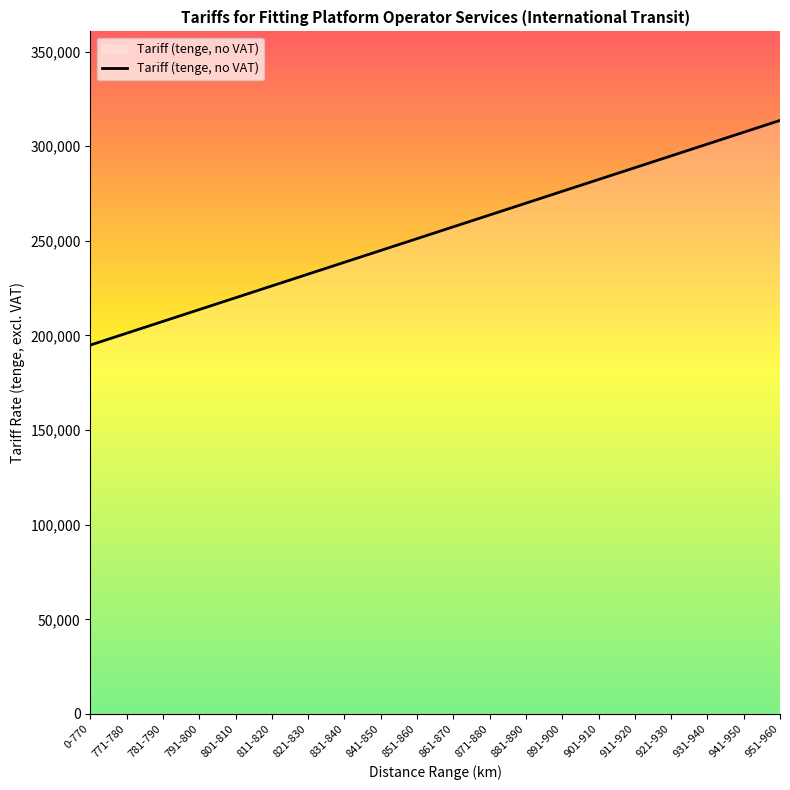

Read the value at 911-920, to the nearest 50.

288650